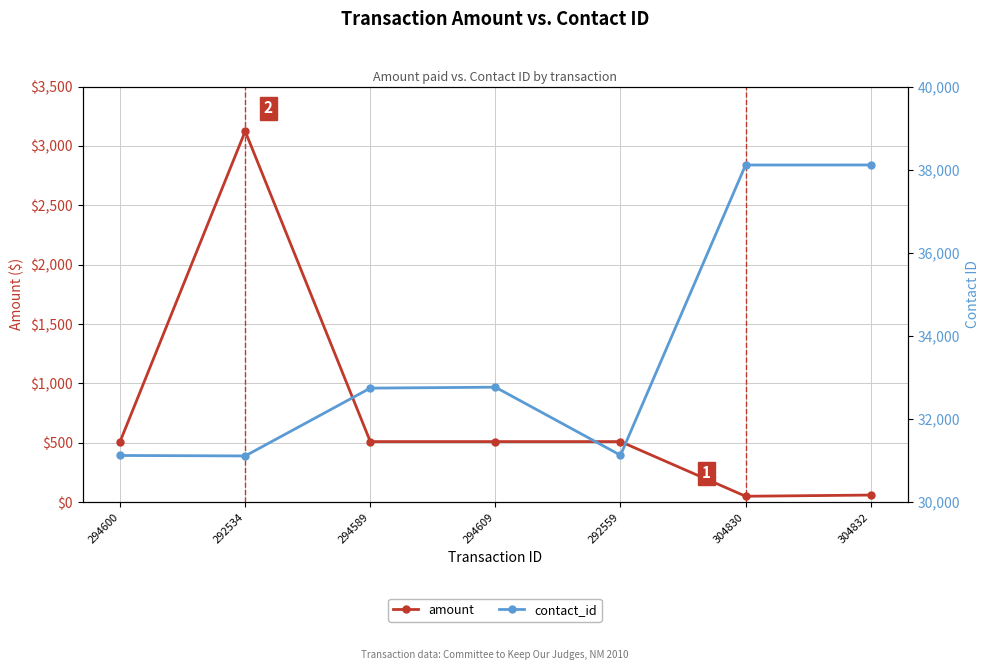

What position from the left is 292534?

2